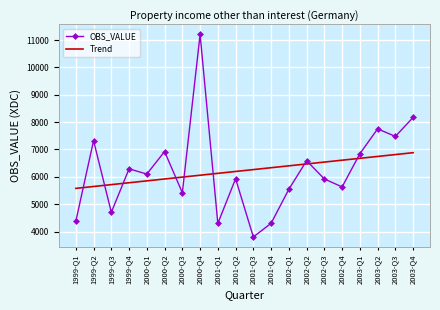

True or false: Trend and OBS_VALUE cross at least once.

True